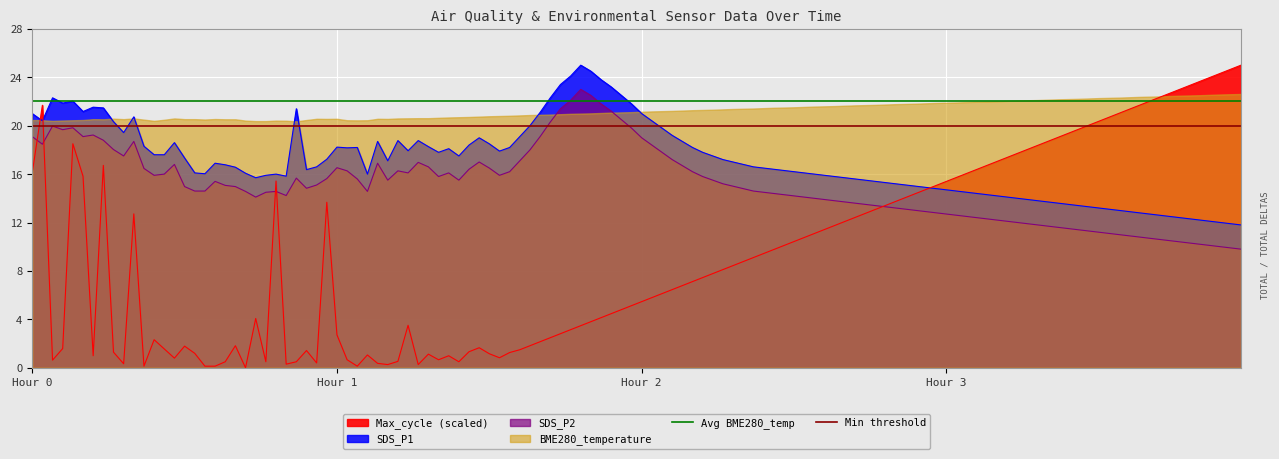

What is the value of the Avg BME280_temp point at the 2nd from the left?

22